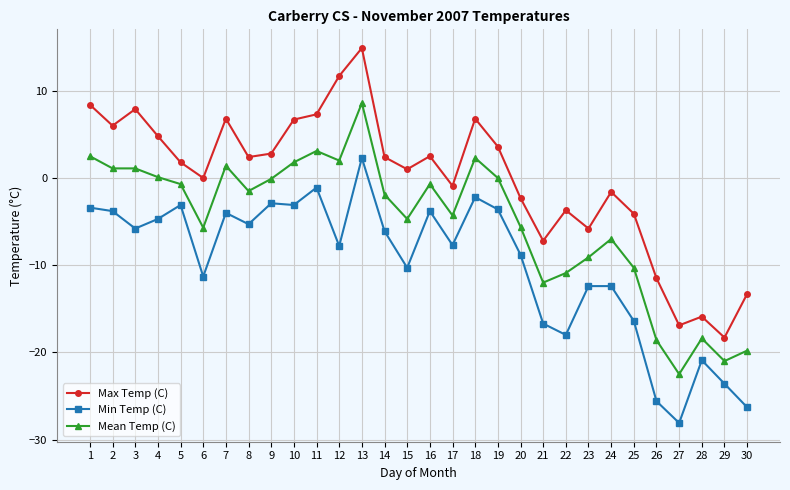

Which category has the lowest value across all series?

27